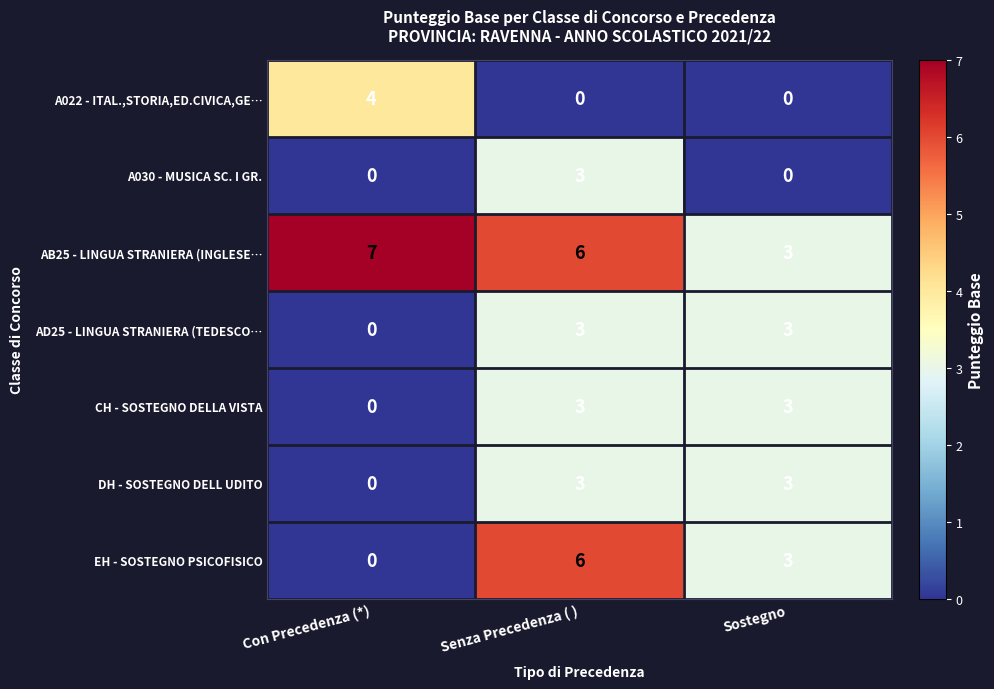

Which series has the largest total across all categories?

AB25 - LINGUA STRANIERA (INGLESE…